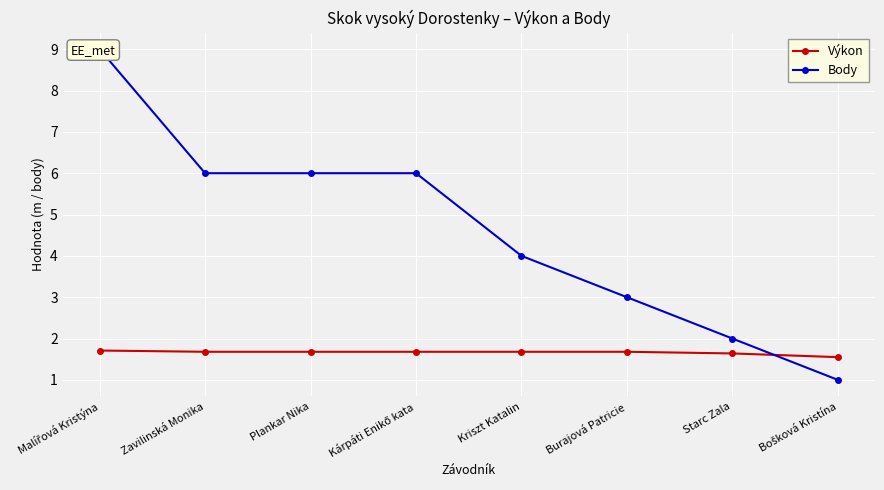

What position from the left is Plankar Nika?

3